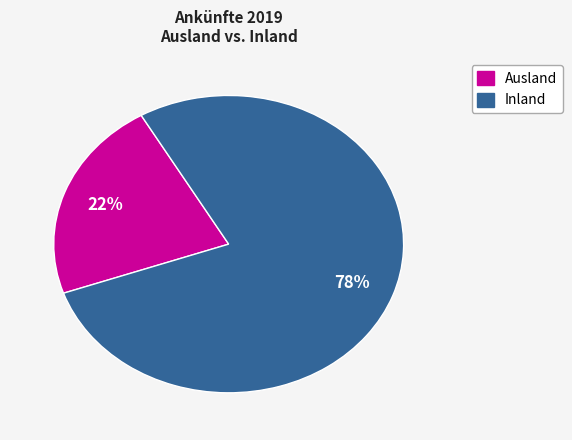

Count the number of slices in the pie.

2